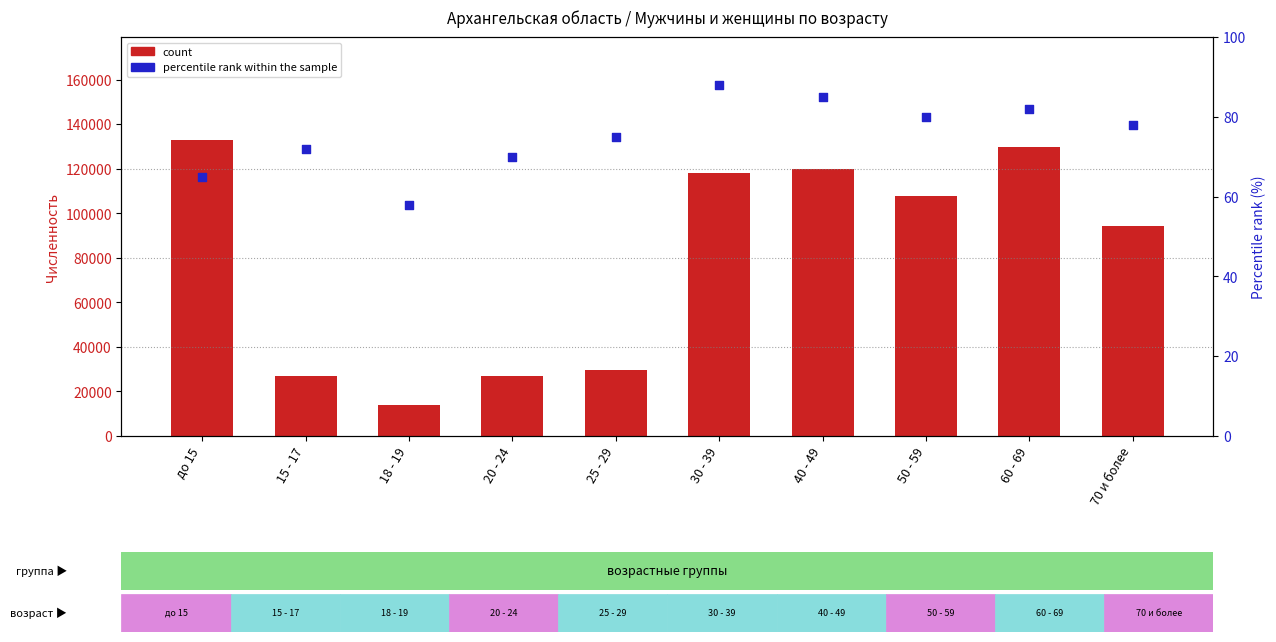

Which series reaches the maximum Y coordinate?

count